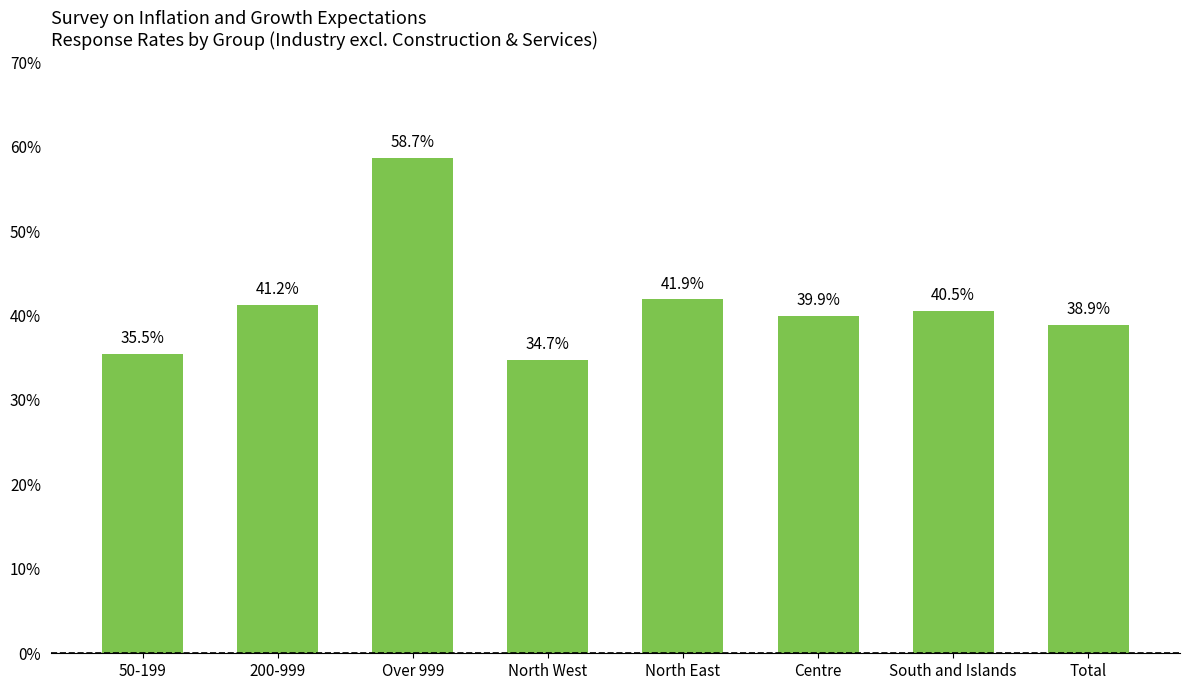

List the labels in order of value, largest first.

Over 999, North East, 200-999, South and Islands, Centre, Total, 50-199, North West